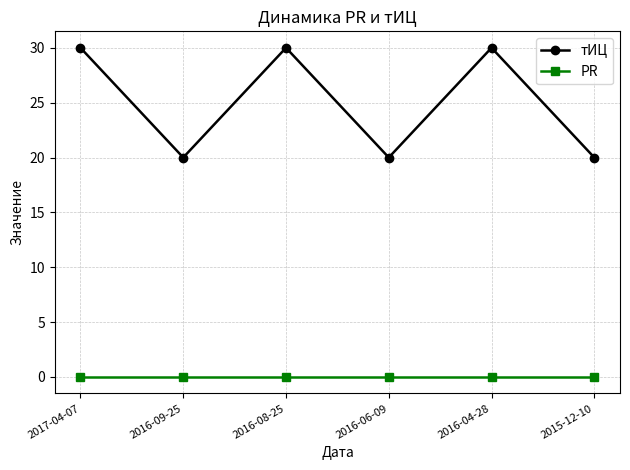

At how many categories does at least one series exceed 10?

6